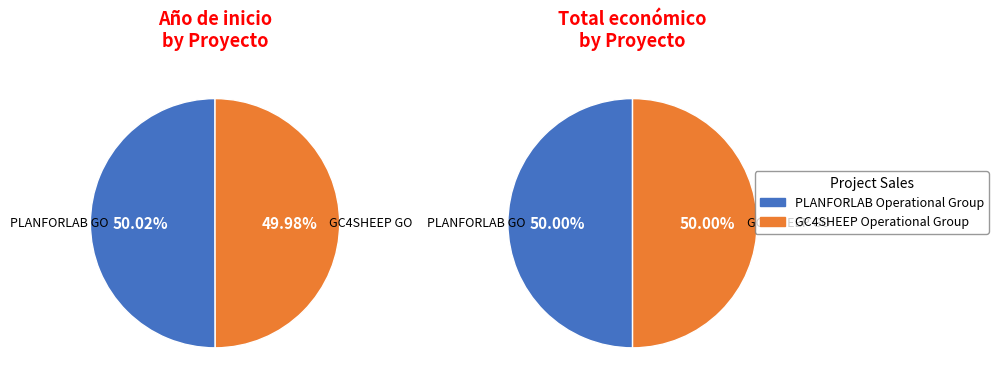

What is the majority slice?

PLANFORLAB Operational Group